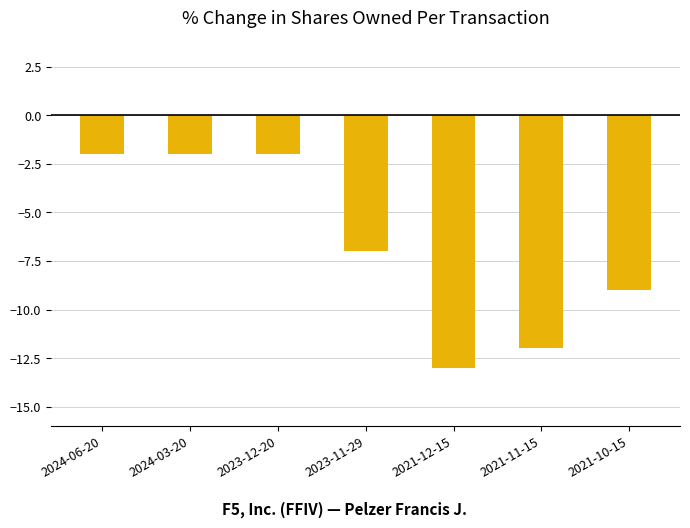

What is the label of the 6th bar from the right?

2024-03-20